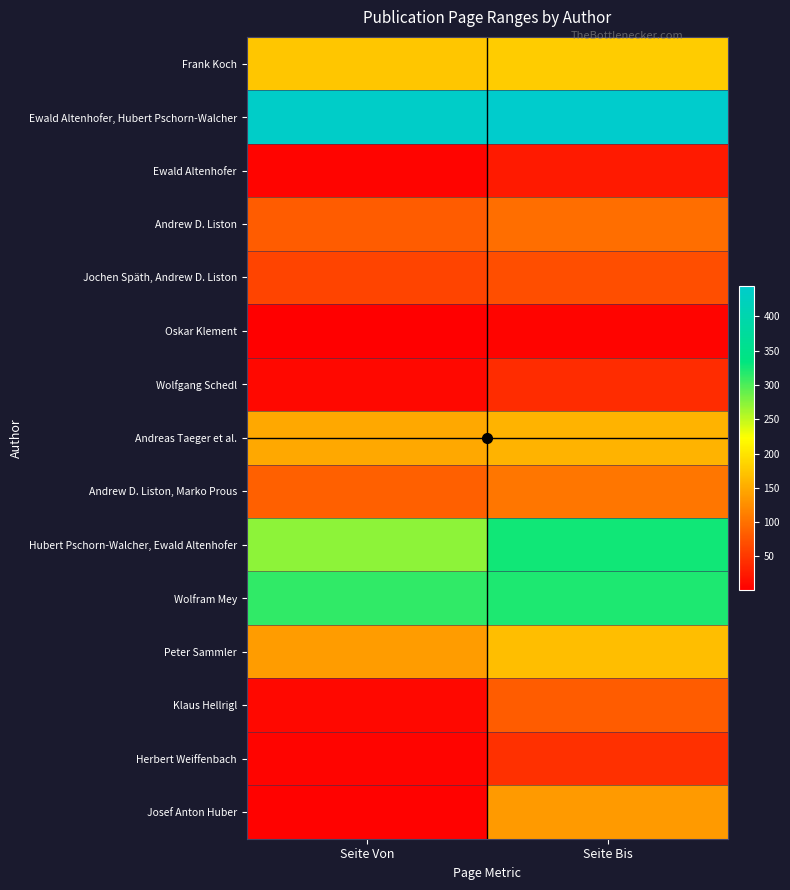

Reading left to right, transcribe all the data shown in this chart.

Frank Koch: Seite Von=173	Seite Bis=179
Ewald Altenhofer, Hubert Pschorn-Walcher: Seite Von=439	Seite Bis=445
Ewald Altenhofer: Seite Von=5	Seite Bis=24
Andrew D. Liston: Seite Von=82	Seite Bis=97
Jochen Späth, Andrew D. Liston: Seite Von=60	Seite Bis=70
Oskar Klement: Seite Von=1	Seite Bis=6
Wolfgang Schedl: Seite Von=8	Seite Bis=40
Andreas Taeger et al.: Seite Von=147	Seite Bis=158
Andrew D. Liston, Marko Prous: Seite Von=85	Seite Bis=105
Hubert Pschorn-Walcher, Ewald Altenhofer: Seite Von=273	Seite Bis=327
Wolfram Mey: Seite Von=313	Seite Bis=321
Peter Sammler: Seite Von=137	Seite Bis=166
Klaus Hellrigl: Seite Von=9	Seite Bis=82
Herbert Weiffenbach: Seite Von=5	Seite Bis=44
Josef Anton Huber: Seite Von=3	Seite Bis=136